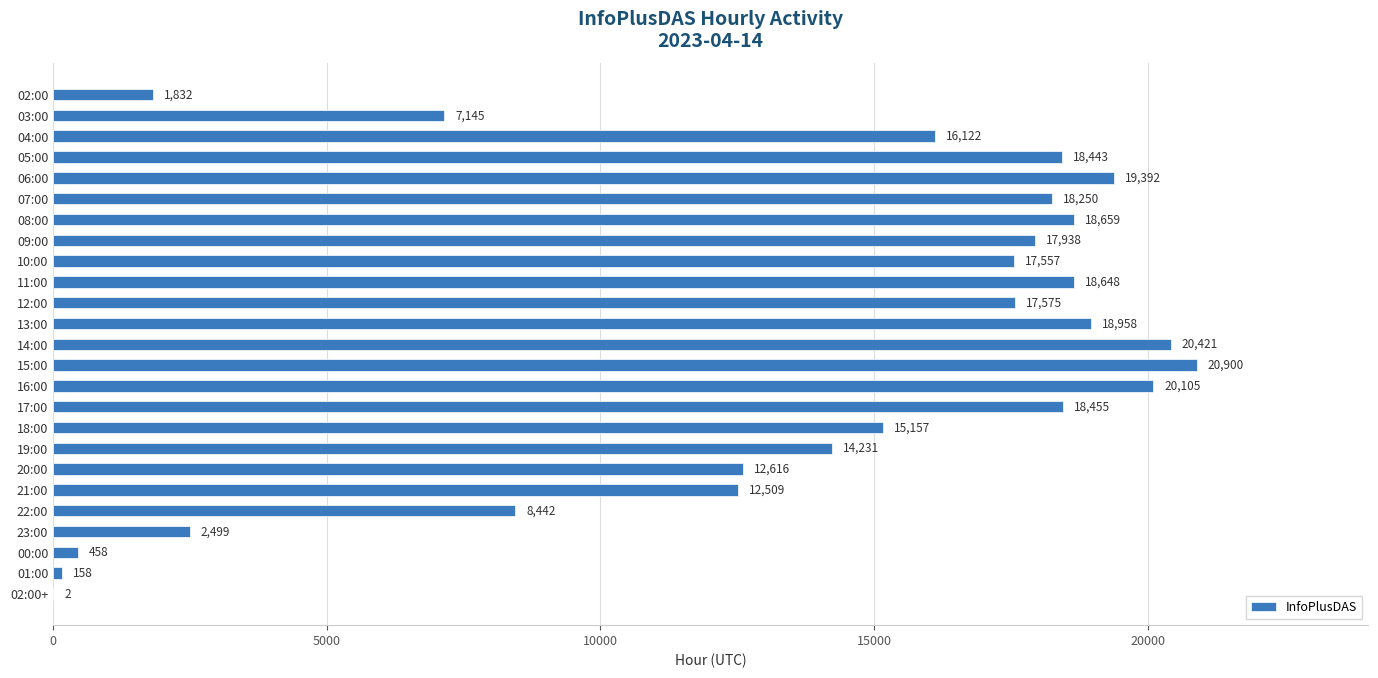

True or false: the data shows 16287 at 21:00.

False